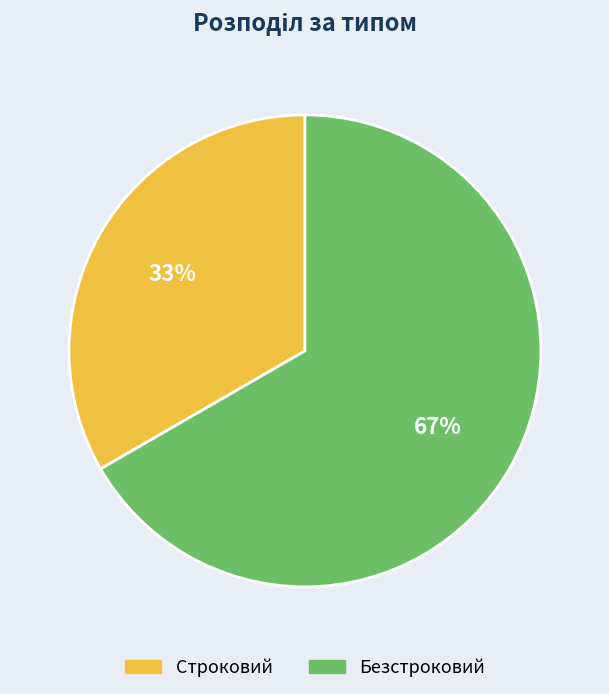

Is there any slice that represents more than half of the pie?

Yes